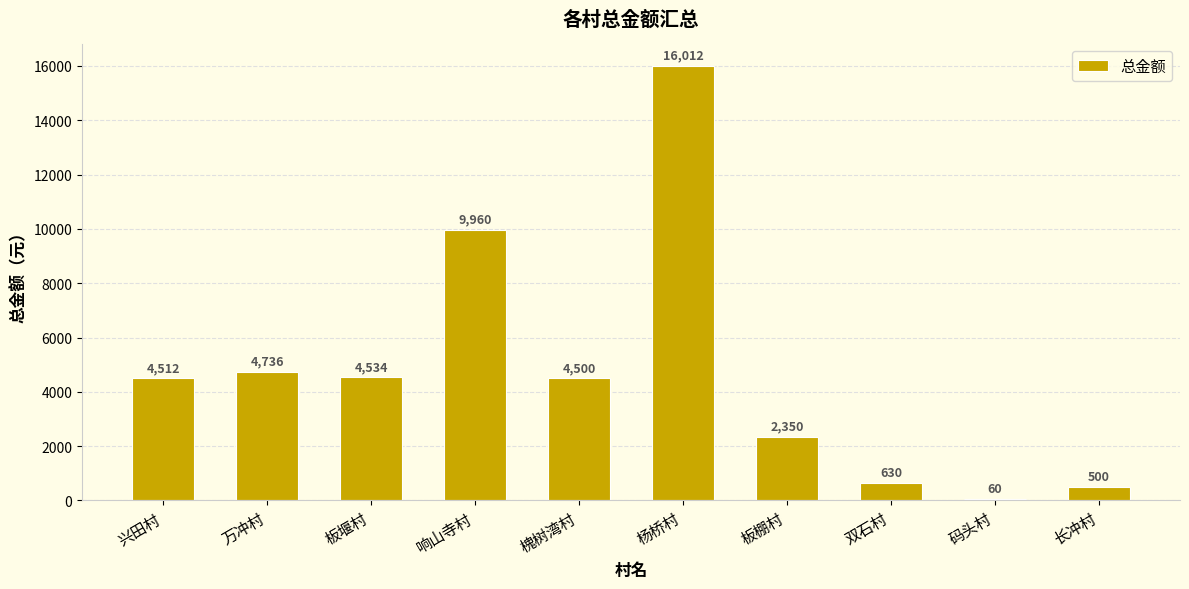

What is the maximum value shown in the chart?

16012.0